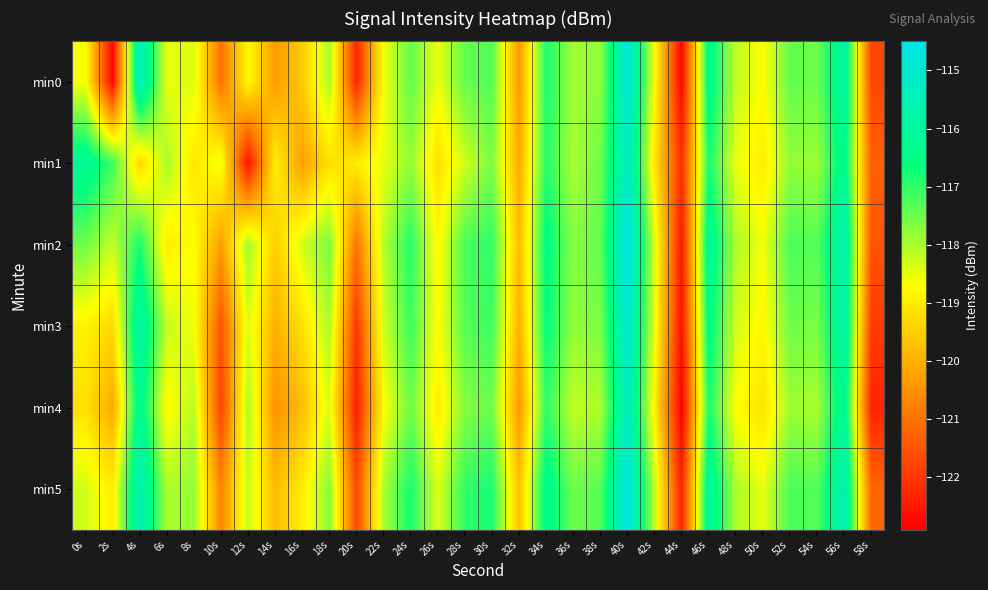

Reading left to right, extract all data points from this chart.

min0: 0s=-118.7	2s=-122.8	4s=-115.3	6s=-118.5	8s=-118.4	10s=-121.0	12s=-118.8	14s=-120.3	16s=-119.6	18s=-118.0	20s=-122.3	22s=-118.6	24s=-117.4	26s=-118.5	28s=-117.4	30s=-117.3	32s=-120.4	34s=-116.8	36s=-117.9	38s=-117.8	40s=-114.8	42s=-118.7	44s=-122.8	46s=-116.3	48s=-118.2	50s=-118.7	52s=-117.4	54s=-117.5	56s=-115.8	58s=-121.7
min1: 0s=-116.1	2s=-117.1	4s=-119.4	6s=-118.0	8s=-119.1	10s=-118.5	12s=-122.6	14s=-119.0	16s=-120.3	18s=-119.2	20s=-119.0	22s=-118.5	24s=-117.8	26s=-119.2	28s=-118.3	30s=-117.6	32s=-120.1	34s=-116.9	36s=-118.0	38s=-117.5	40s=-115.2	42s=-119.1	44s=-122.1	46s=-116.8	48s=-118.5	50s=-119.0	52s=-117.8	54s=-117.9	56s=-116.2	58s=-121.3
min2: 0s=-117.5	2s=-118.2	4s=-116.8	6s=-119.0	8s=-118.7	10s=-120.3	12s=-117.9	14s=-119.5	16s=-118.3	18s=-117.6	20s=-121.0	22s=-118.1	24s=-116.9	26s=-118.8	28s=-117.2	30s=-117.0	32s=-119.8	34s=-116.5	36s=-117.7	38s=-117.4	40s=-114.5	42s=-118.4	44s=-122.5	46s=-116.1	48s=-118.0	50s=-118.6	52s=-117.2	54s=-117.3	56s=-115.6	58s=-121.5
min3: 0s=-118.9	2s=-119.3	4s=-115.8	6s=-118.2	8s=-118.6	10s=-121.5	12s=-118.4	14s=-120.0	16s=-119.2	18s=-118.0	20s=-122.0	22s=-118.3	24s=-117.1	26s=-118.7	28s=-117.3	30s=-117.1	32s=-120.0	34s=-116.6	36s=-117.8	38s=-117.6	40s=-114.9	42s=-118.5	44s=-122.6	46s=-116.4	48s=-118.3	50s=-118.8	52s=-117.5	54s=-117.6	56s=-115.7	58s=-121.9
min4: 0s=-119.2	2s=-120.1	4s=-116.2	6s=-118.8	8s=-118.1	10s=-121.8	12s=-118.0	14s=-120.5	16s=-119.8	18s=-118.4	20s=-122.4	22s=-118.7	24s=-117.5	26s=-119.0	28s=-117.7	30s=-117.5	32s=-120.4	34s=-117.0	36s=-118.2	38s=-118.0	40s=-115.3	42s=-118.9	44s=-122.9	46s=-116.8	48s=-118.7	50s=-119.2	52s=-117.9	54s=-118.0	56s=-116.1	58s=-122.3
min5: 0s=-118.3	2s=-119.0	4s=-115.5	6s=-118.0	8s=-117.8	10s=-120.7	12s=-118.2	14s=-119.8	16s=-119.0	18s=-117.7	20s=-121.7	22s=-118.0	24s=-116.8	26s=-118.4	28s=-117.0	30s=-116.8	32s=-119.7	34s=-116.3	36s=-117.5	38s=-117.3	40s=-114.6	42s=-118.2	44s=-122.3	46s=-116.0	48s=-118.0	50s=-118.5	52s=-117.2	54s=-117.3	56s=-115.5	58s=-121.2